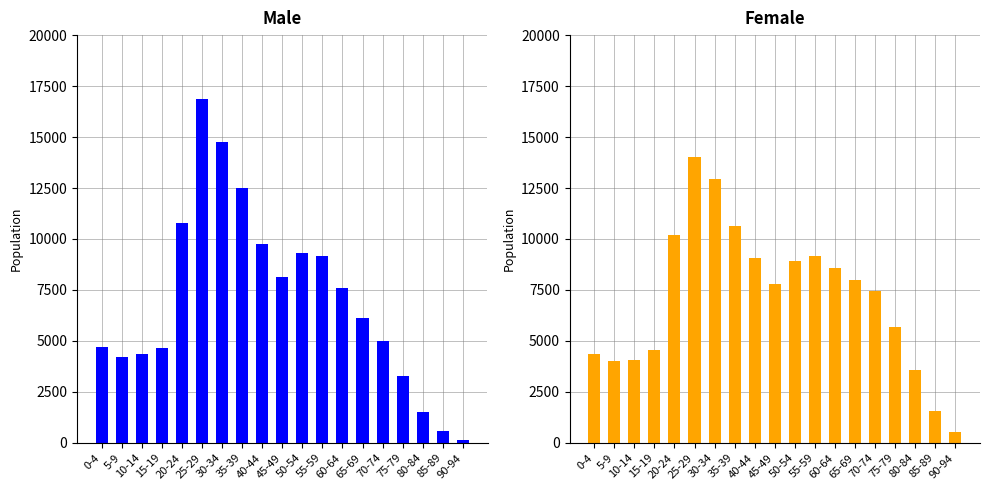

How many series are shown in this chart?

2